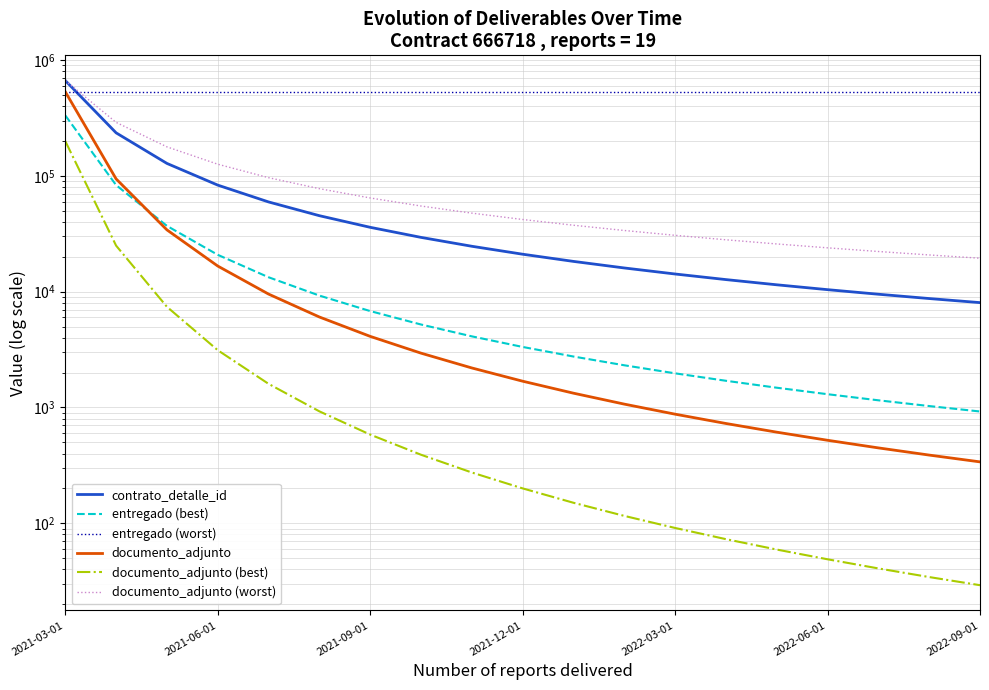

True or false: documento_adjunto and contrato_detalle_id intersect in this chart.

False